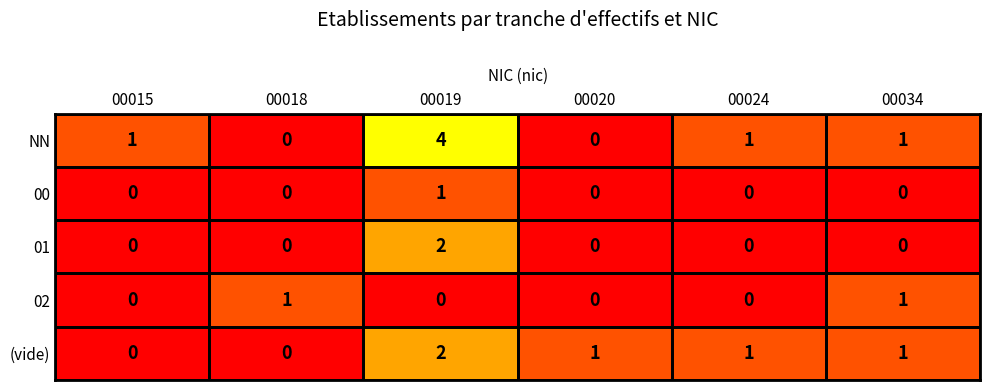

What is the spread (max minus min) of values at 00015?

1